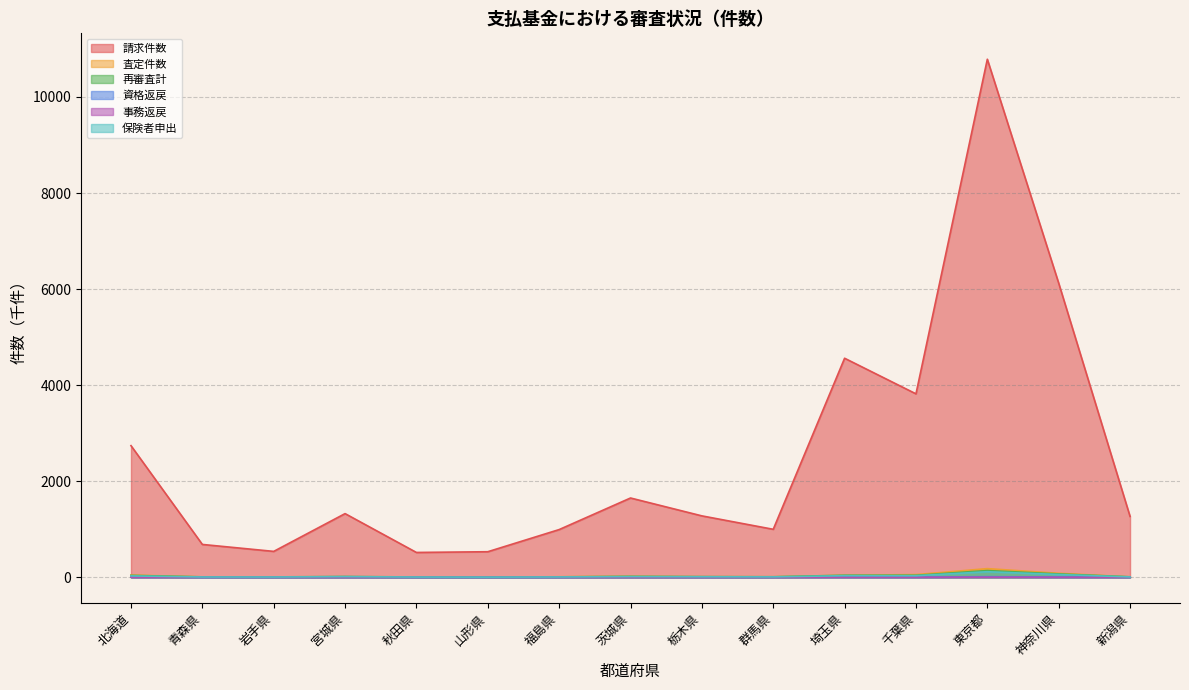

At which label does 請求件数 first exceed 1278?

北海道